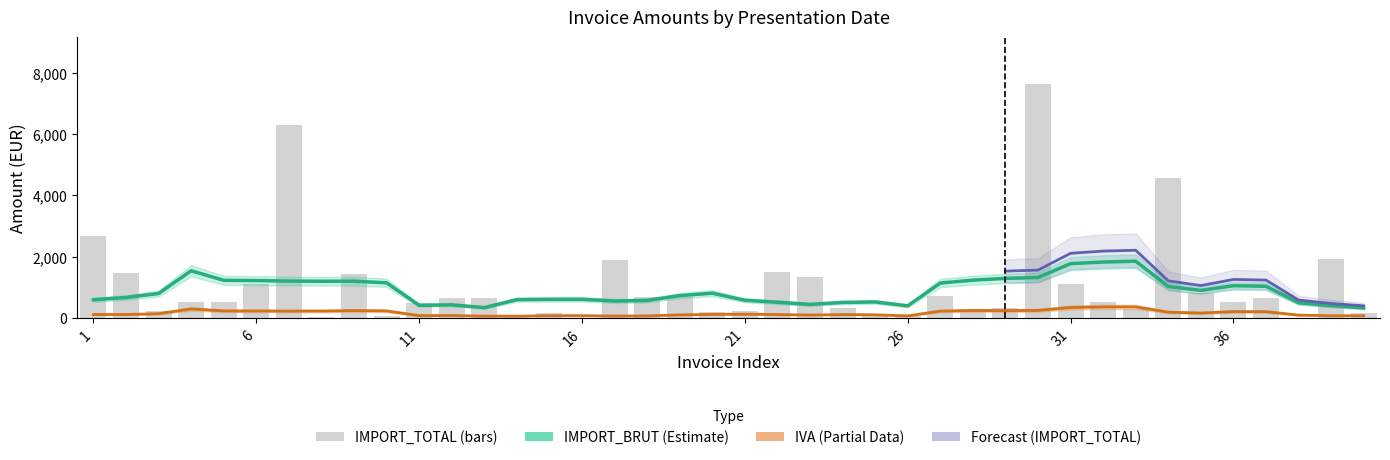

The value of IMPORT_TOTAL at 31 is 1096.7. True or false?

True